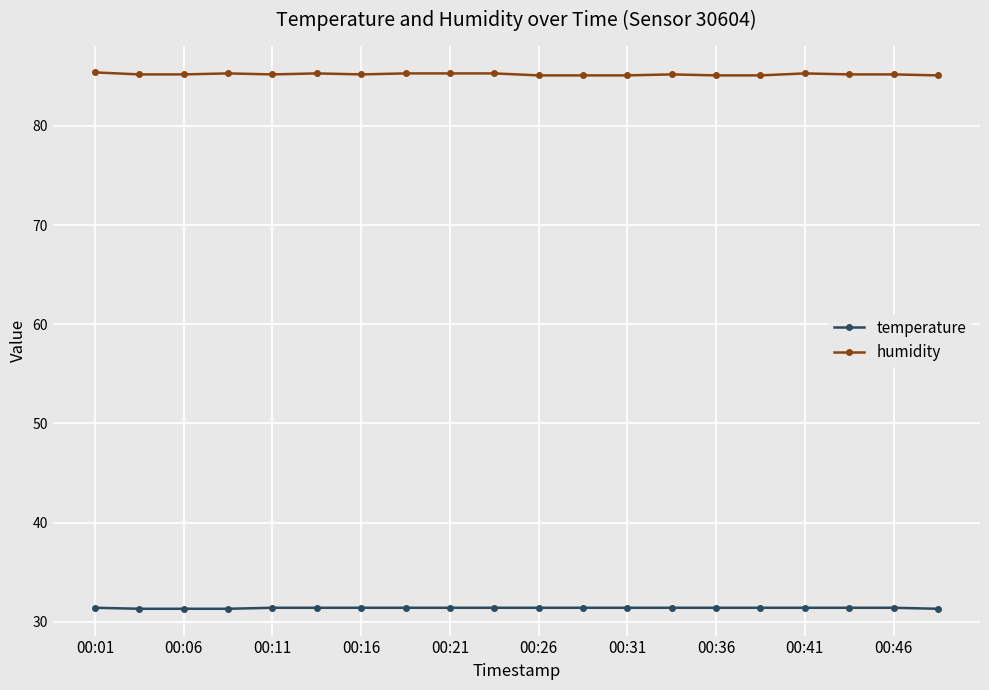

At how many categories does at least one series exceed 43?

20